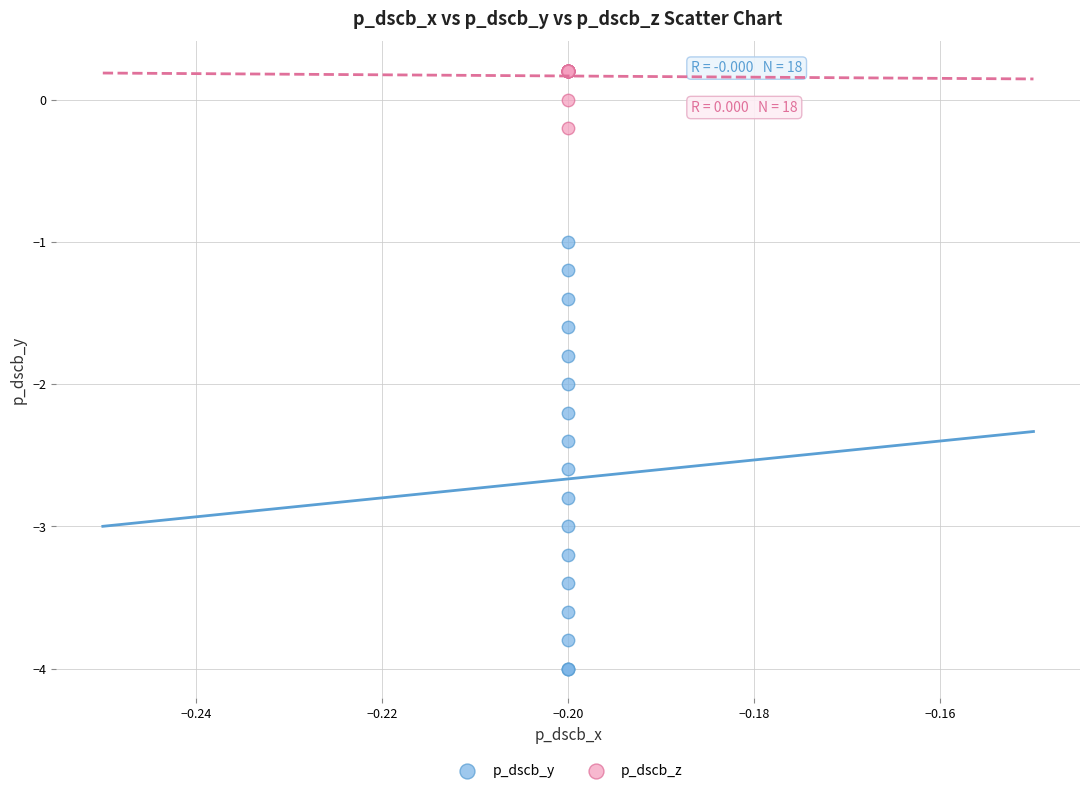

Which series contains the lowest Y value?

p_dscb_y